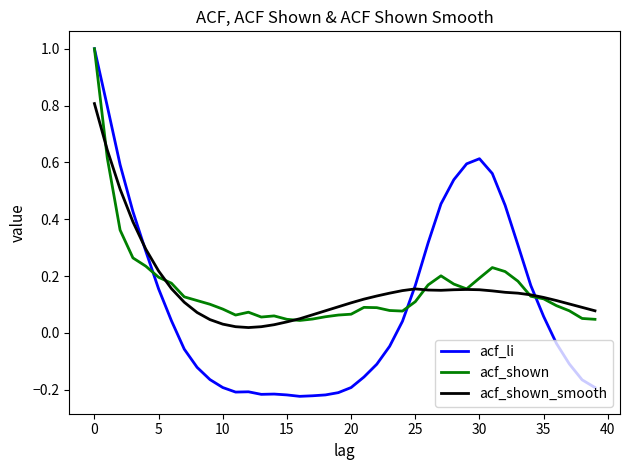

How many lines are shown in the chart?

3